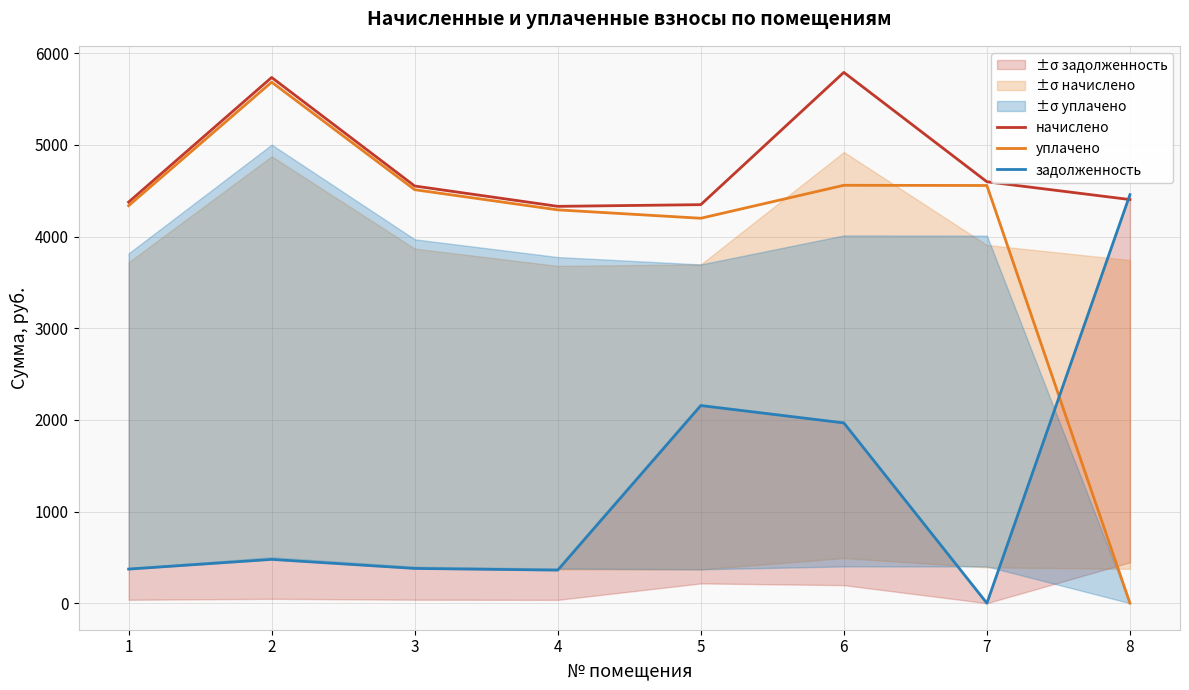

The value of начислено at 5 is 6594.6. True or false?

False